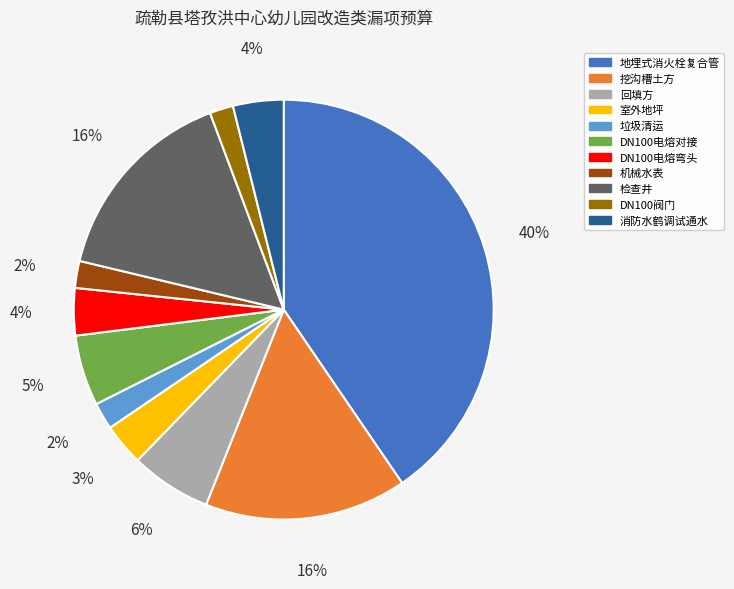

Which has a higher value, 机械水表 or 检查井?

检查井